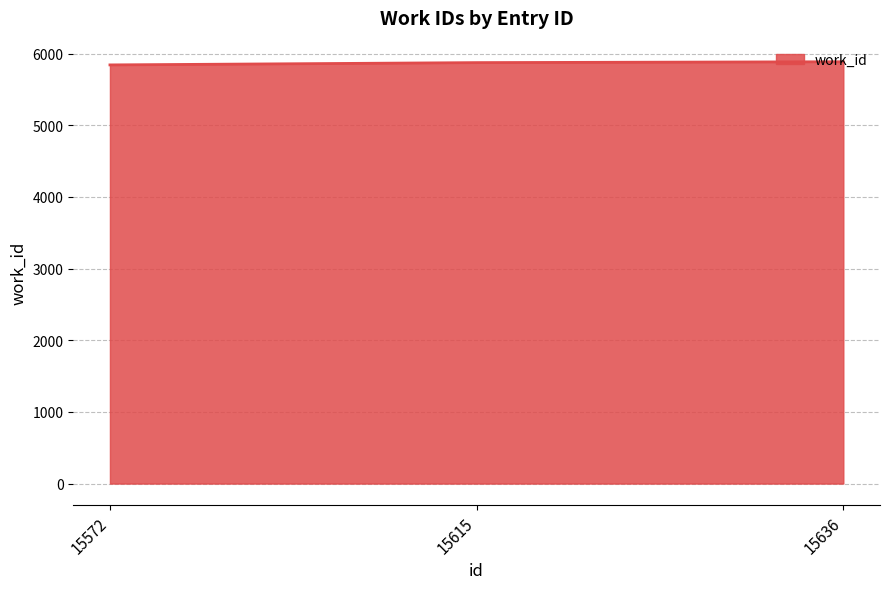

How many series are shown in this chart?

1